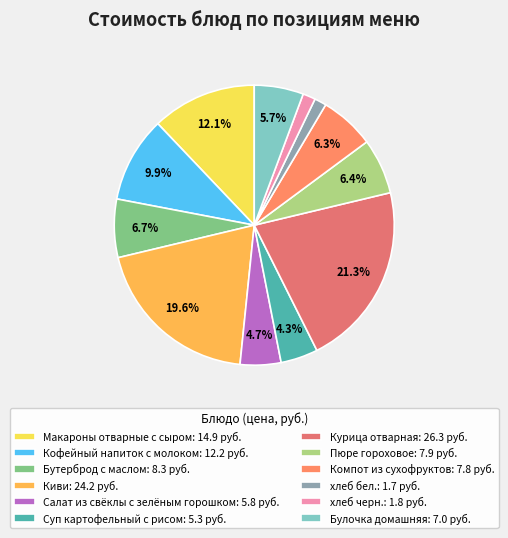

To the nearest percent, what portion does хлеб черн. represent?

1%